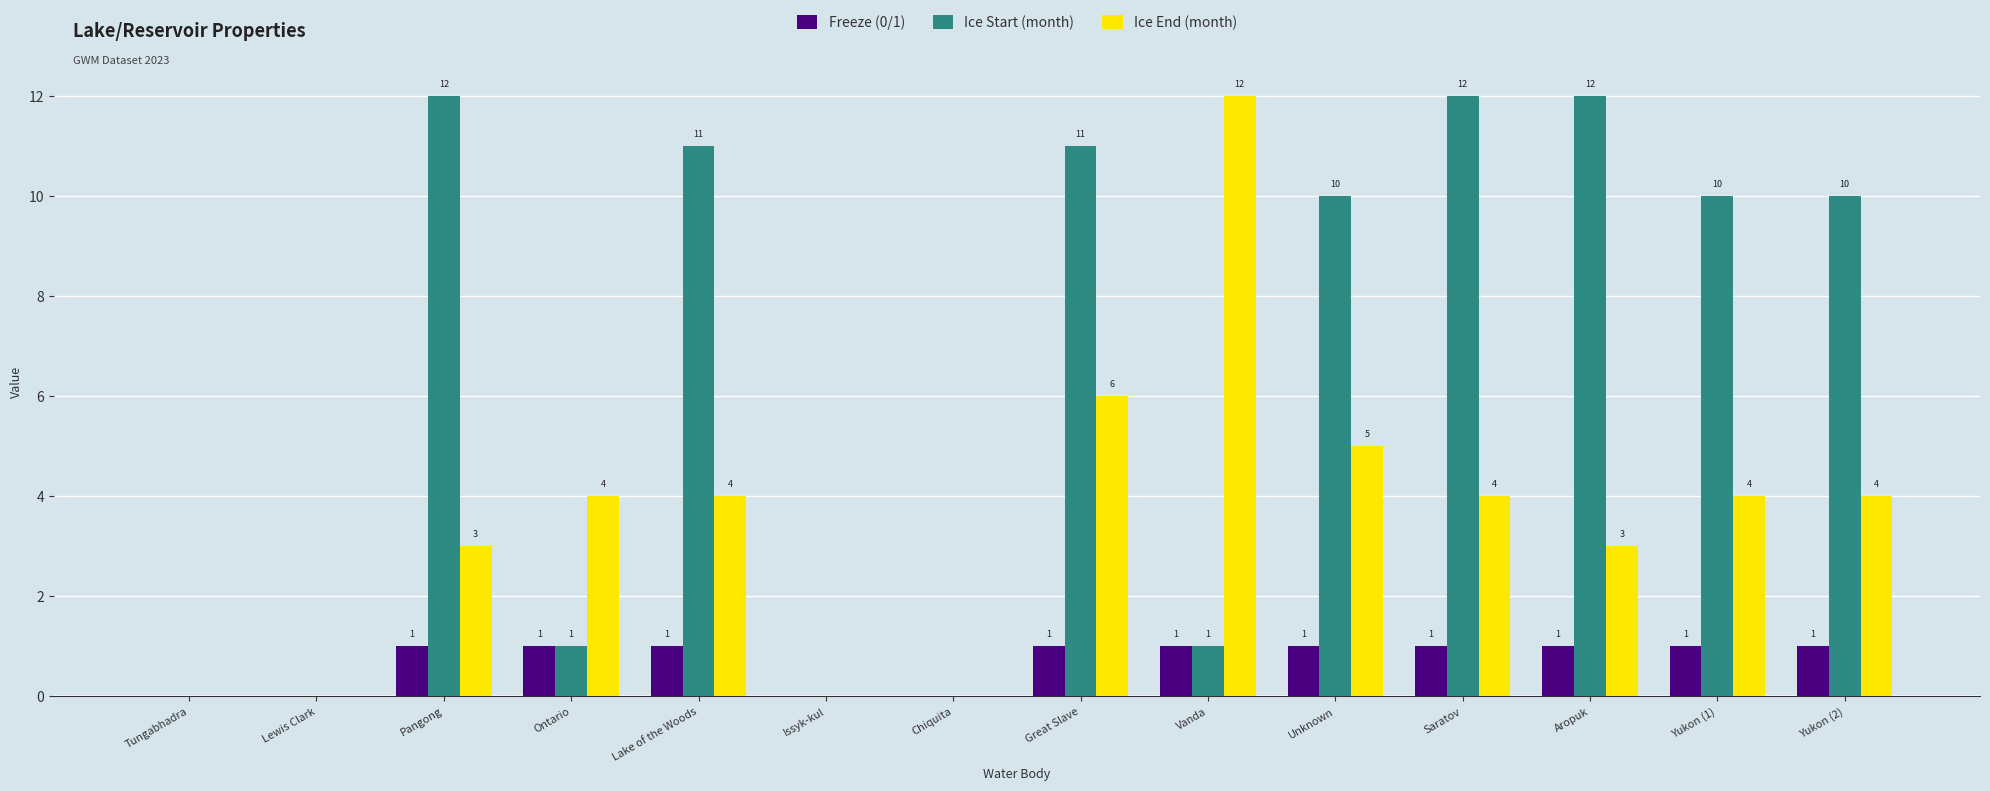

What is the sum of all Ice End (month) values?

49